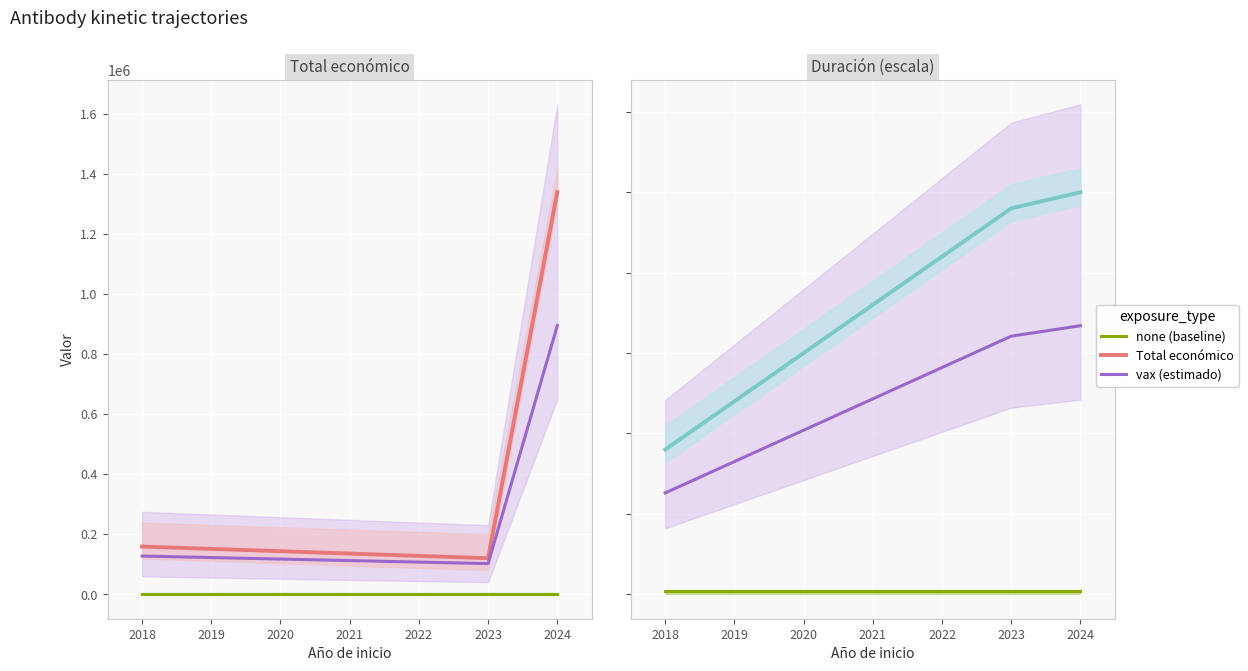

The value of Total económico at 2018 is 49109. True or false?

False